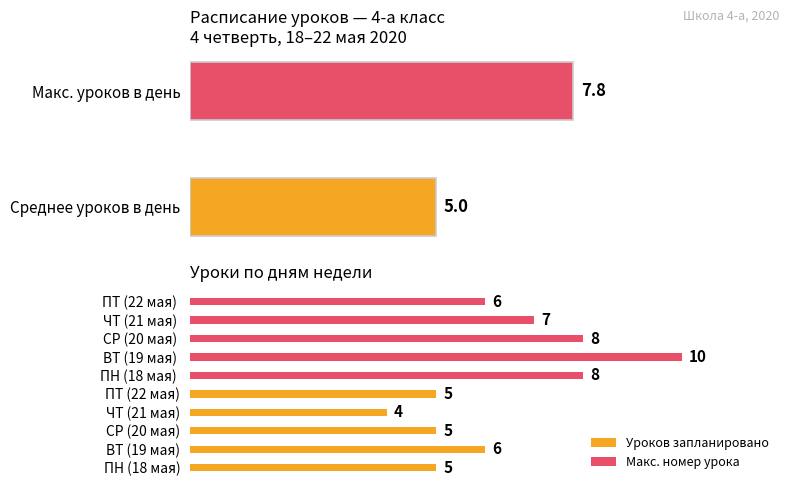

At 0, list the series in order from smallest to largest.

Уроков запланировано, Макс. номер урока